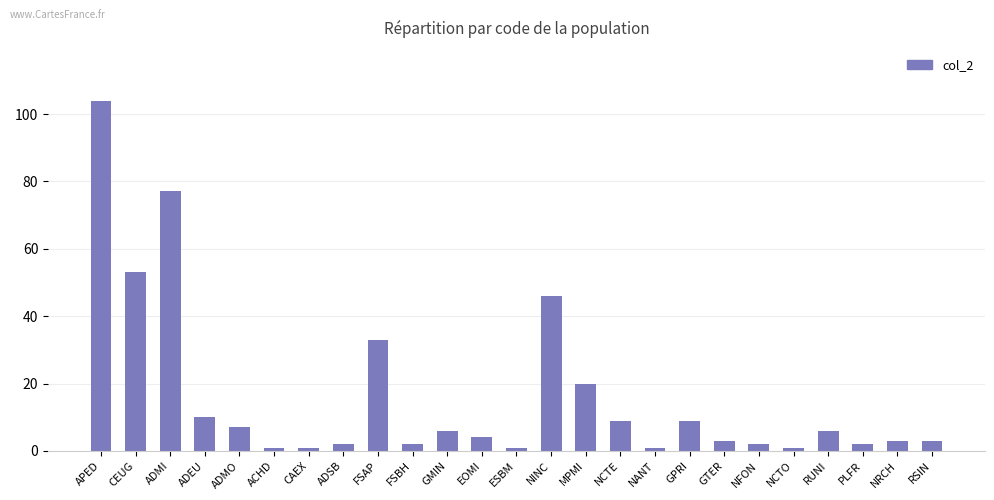

Reading right to left, what are all the values shown in this chart?

3	3	2	6	1	2	3	9	1	9	20	46	1	4	6	2	33	2	1	1	7	10	77	53	104